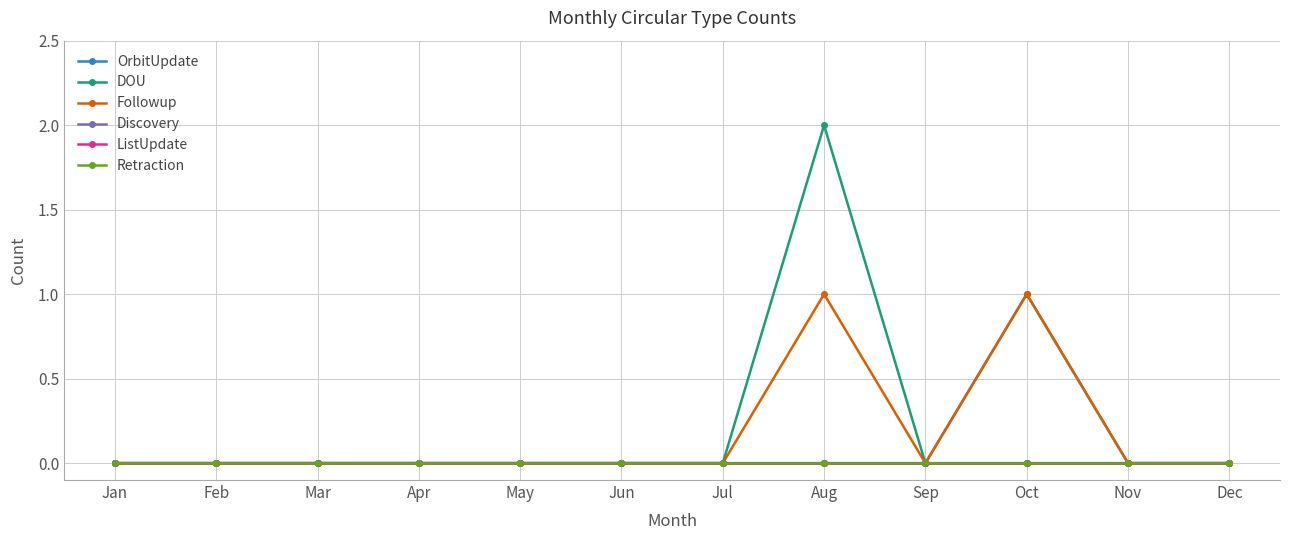

At which label does OrbitUpdate reach its peak?

Oct